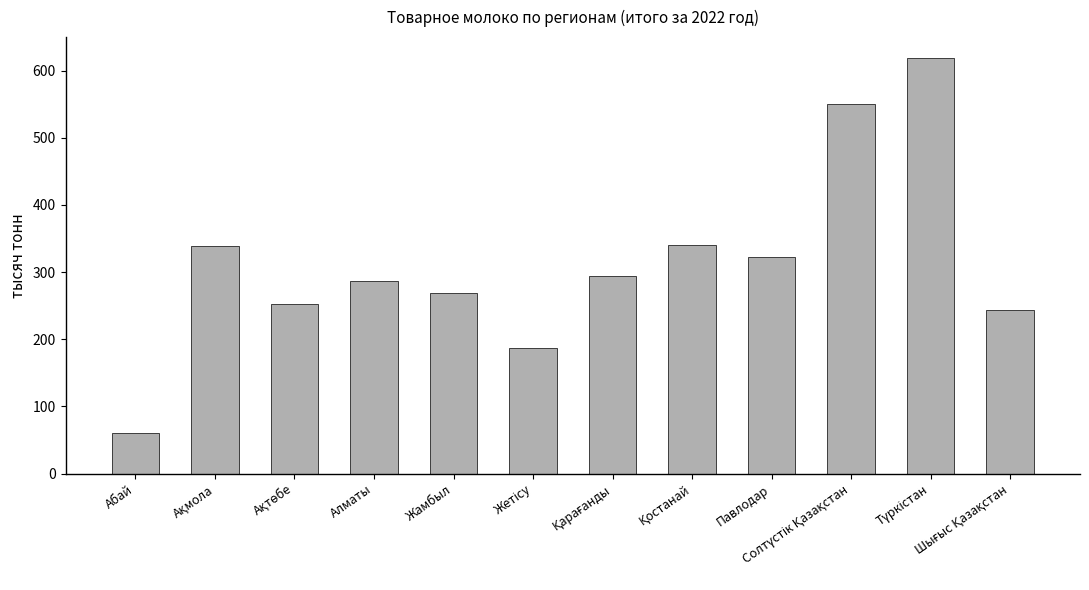

What is the smallest value displayed?

59.9